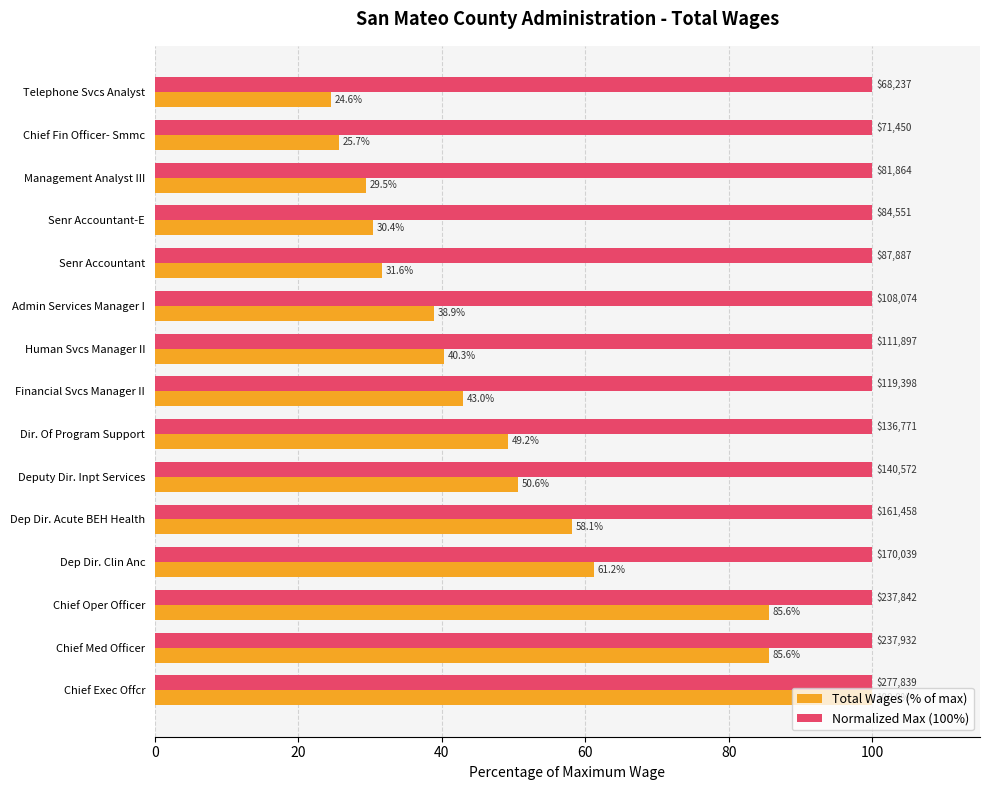

At which category is the sum across all series the highest?

Chief Exec Offcr